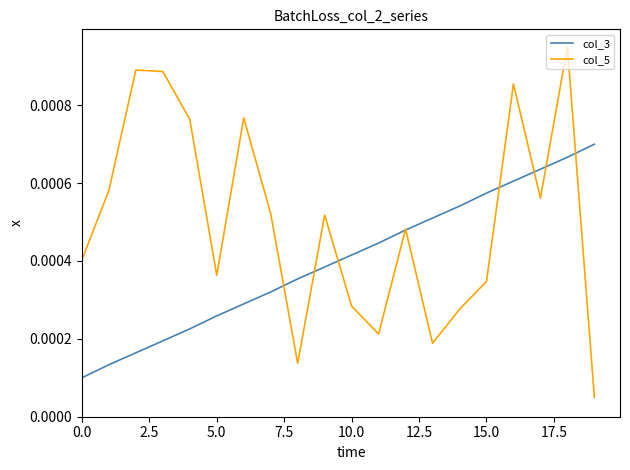

Which series has the largest range (max minus min)?

col_5